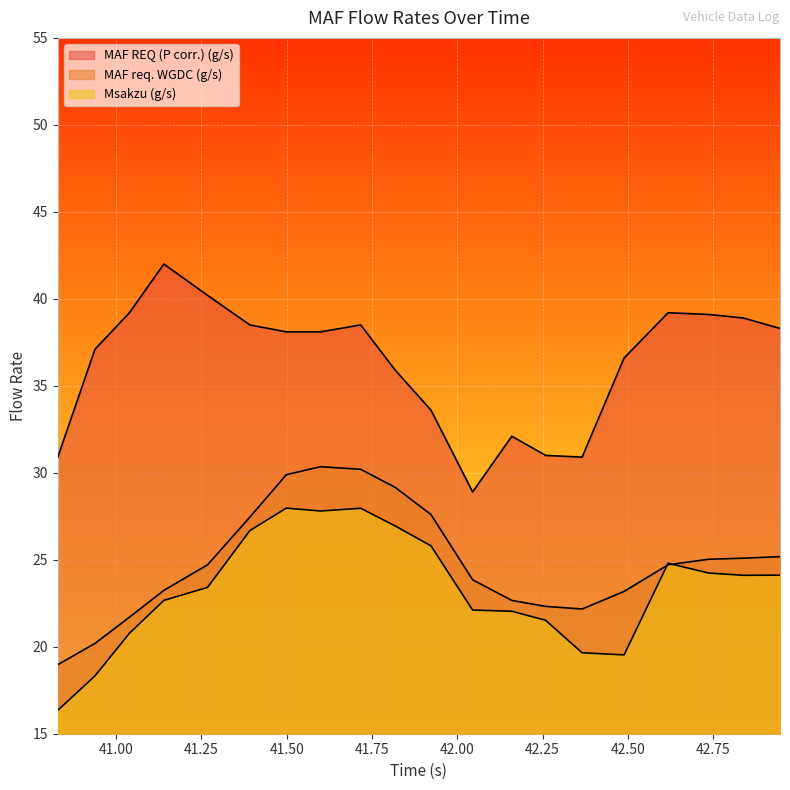

Which series changed the most between 41.268 and 42.618?

Msakzu (g/s)